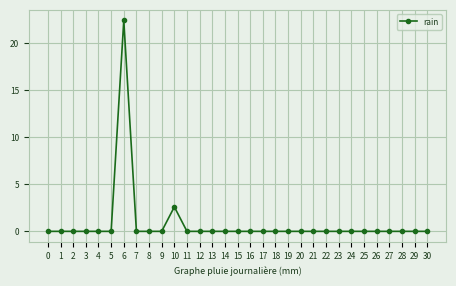

What is the difference between the maximum and minimum values?

22.4